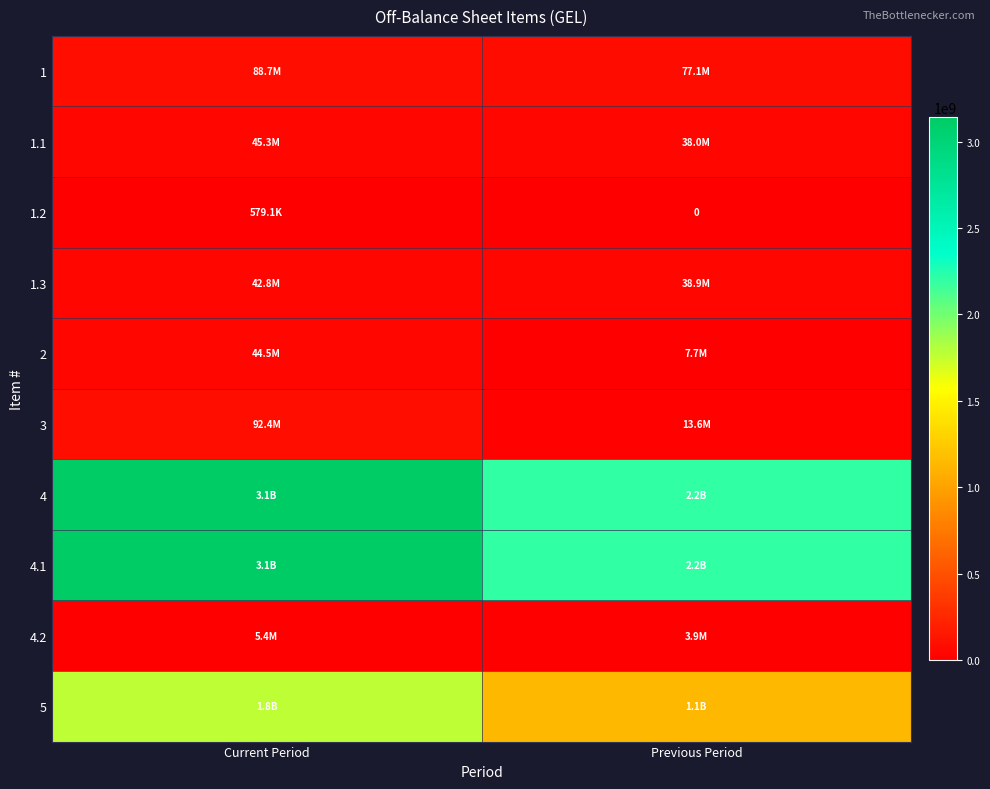

What is the sum of the 1 values at Current Period and Previous Period?

165748939.4